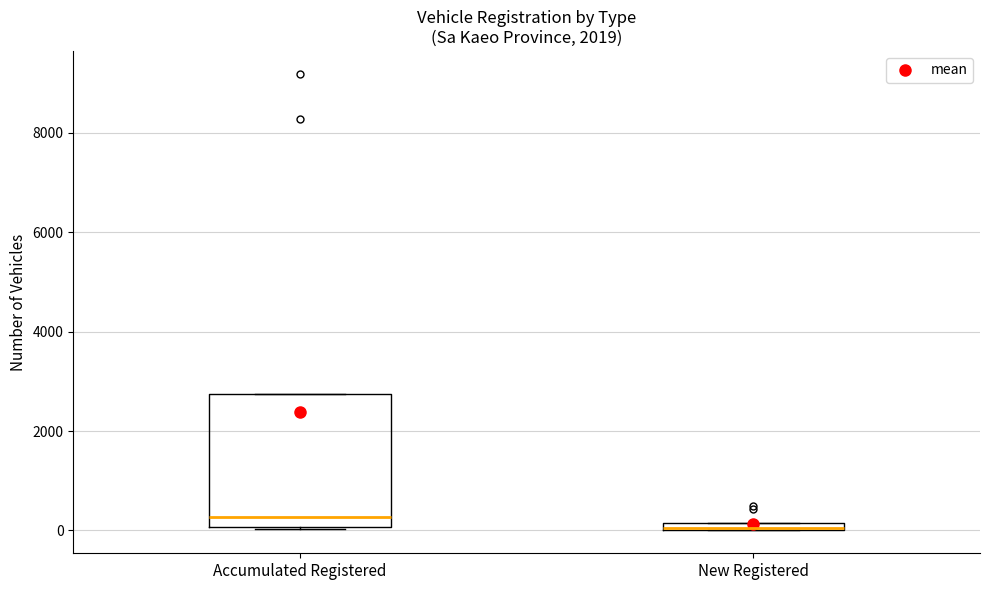

Where is the lower edge of the box for Accumulated Registered on the y-axis? The values are not printed on the chart, so give them approximately, as read against the axis.

0